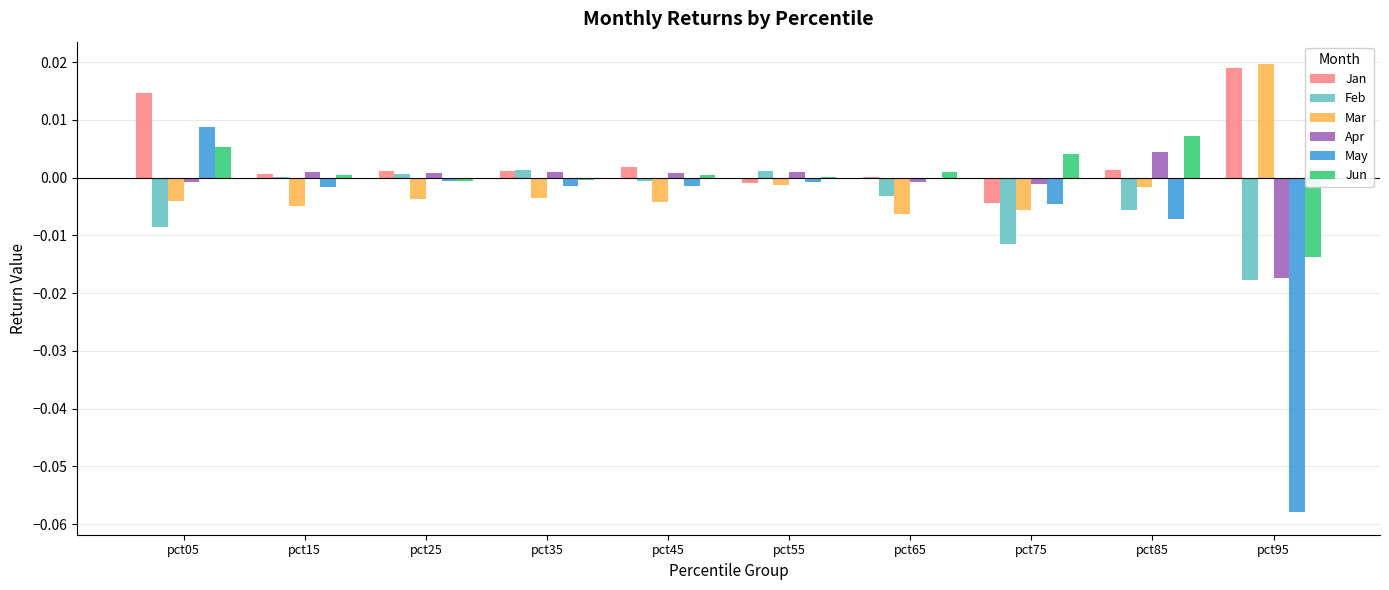

Are the bars grouped side by side (vs. stacked)?

Yes